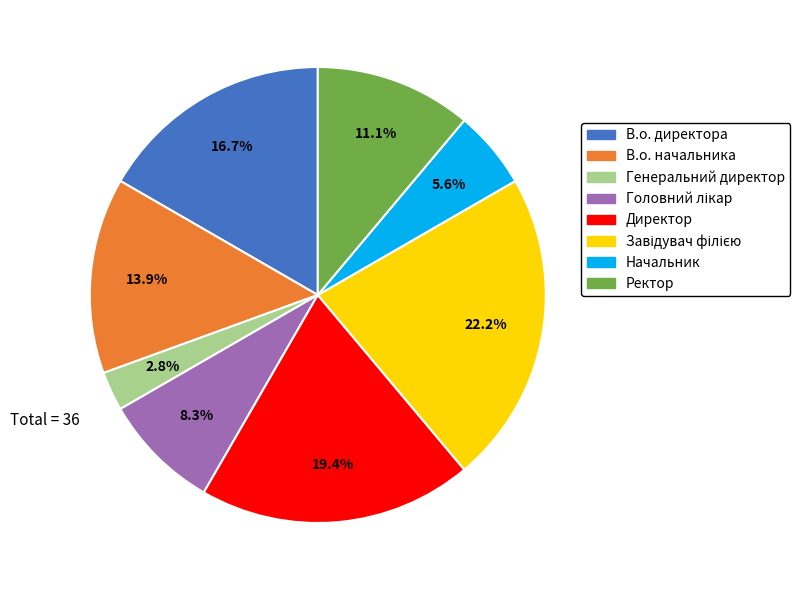

True or false: Начальник accounts for 6% of the total.

True